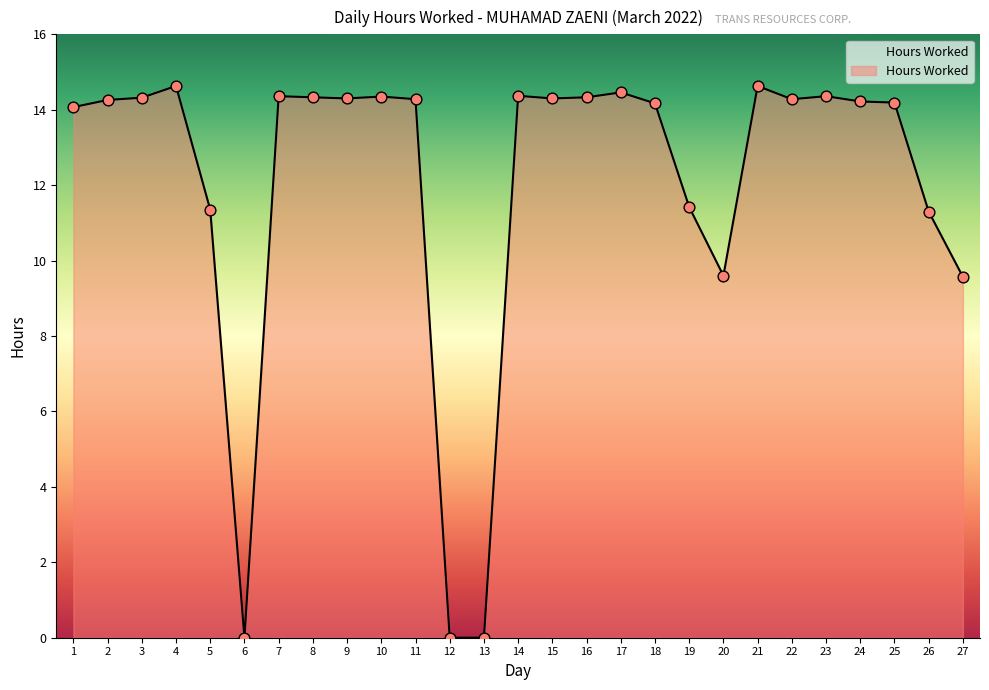

Which has a higher value, 1 or 2?

2